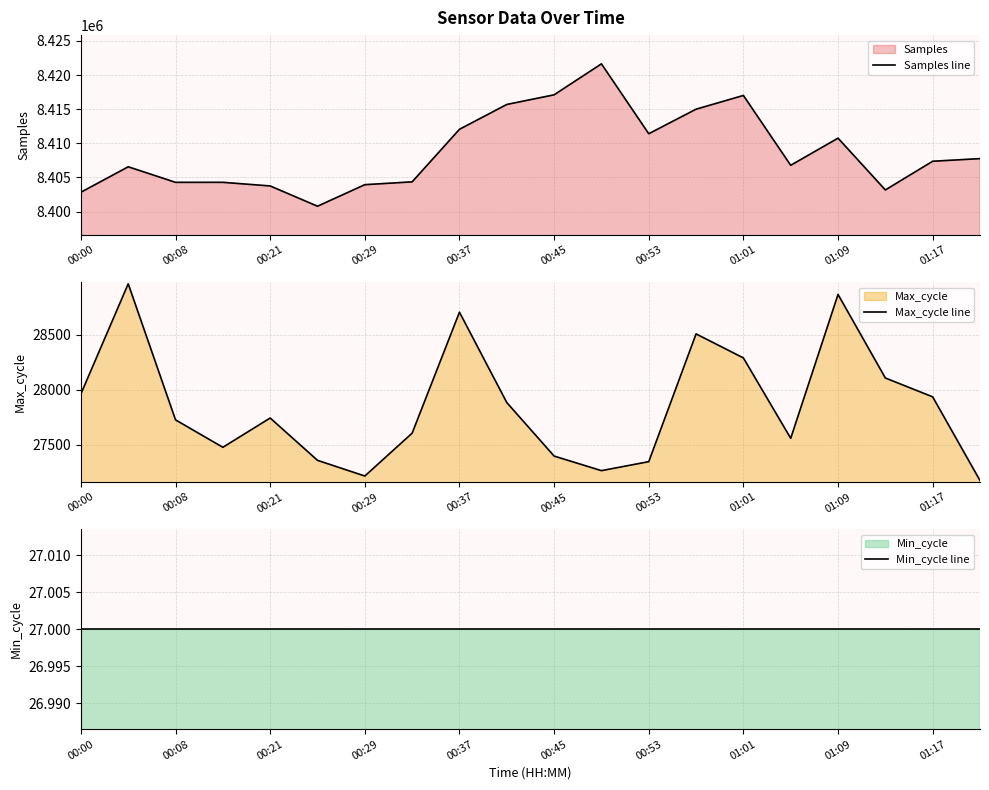

What is the lowest value of the Samples line series?

8400786